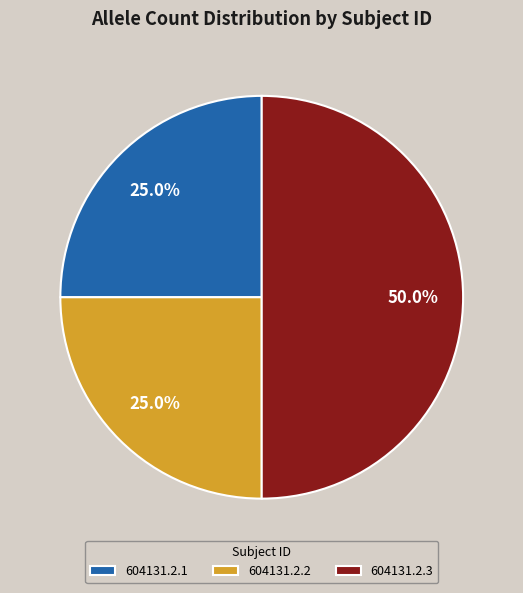

Does 604131.2.1 account for over 50% of the chart?

No